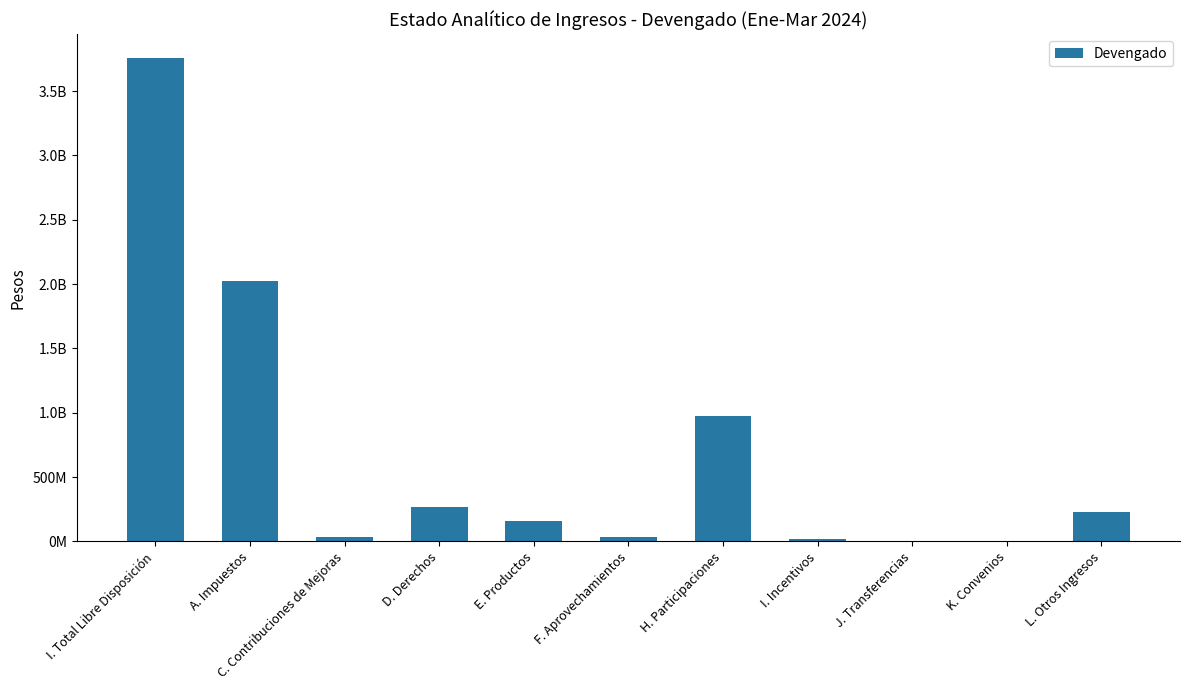

Rank the categories by value from lowest to highest.

J. Transferencias, K. Convenios, I. Incentivos, F. Aprovechamientos, C. Contribuciones de Mejoras, E. Productos, L. Otros Ingresos, D. Derechos, H. Participaciones, A. Impuestos, I. Total Libre Disposición